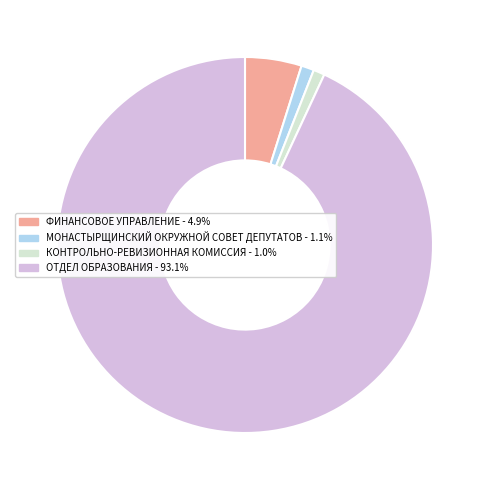

Does any single category account for the majority?

Yes